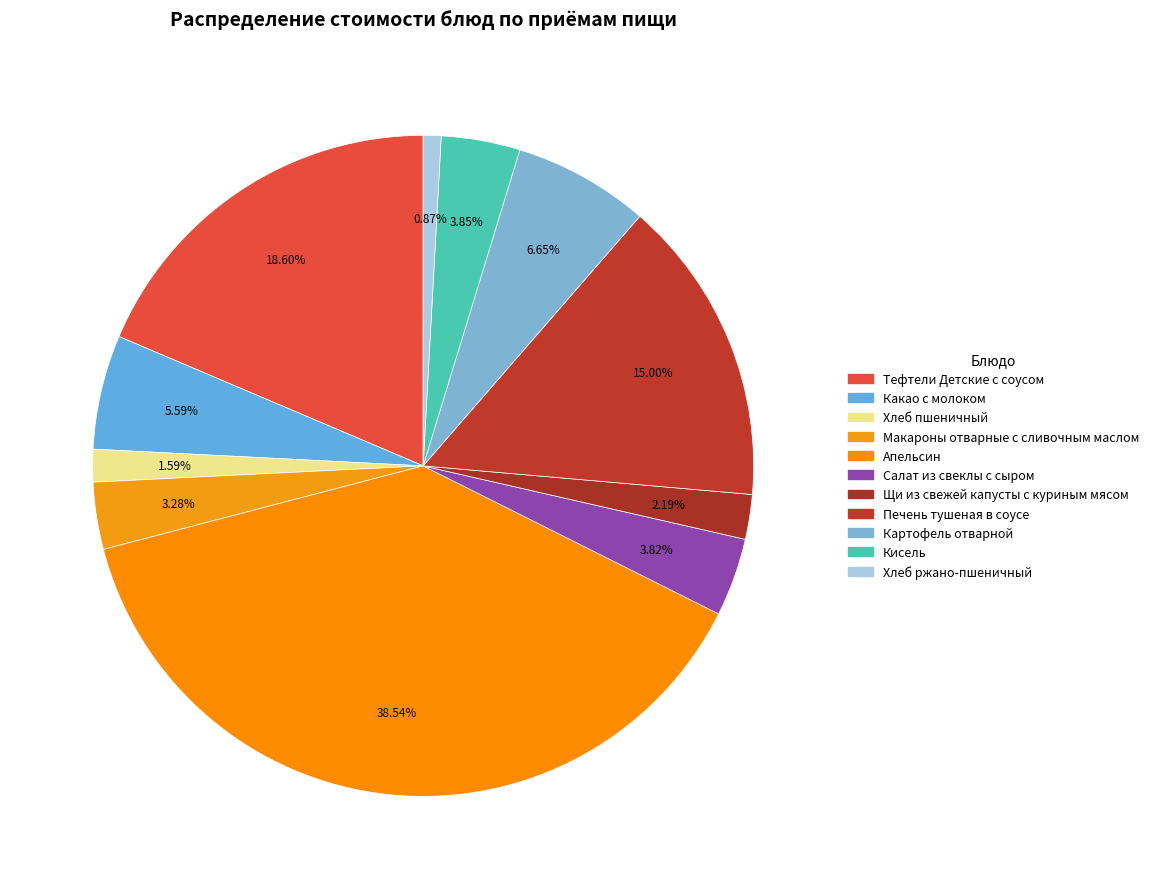

Rank the categories by value from lowest to highest.

Хлеб ржано-пшеничный, Хлеб пшеничный, Щи из свежей капусты с куриным мясом, Макароны отварные с сливочным маслом, Салат из свеклы с сыром, Кисель, Какао с молоком, Картофель отварной, Печень тушеная в соусе, Тефтели Детские с соусом, Апельсин